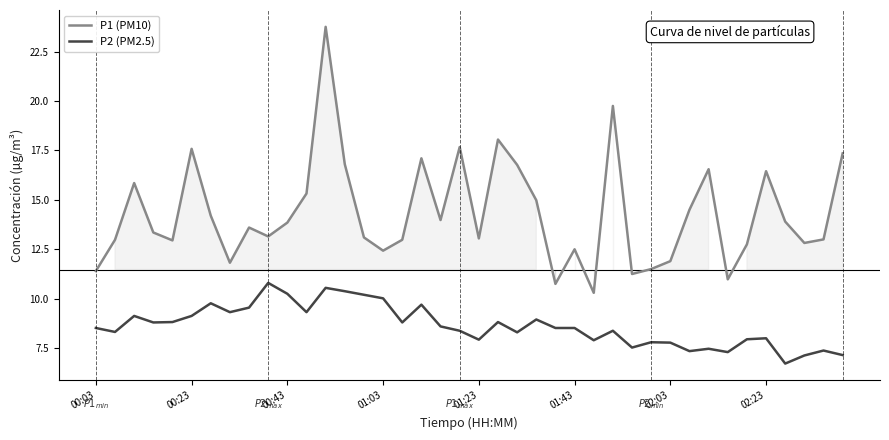

The P1 (PM10) series shows 18.1 at 21. True or false?

True